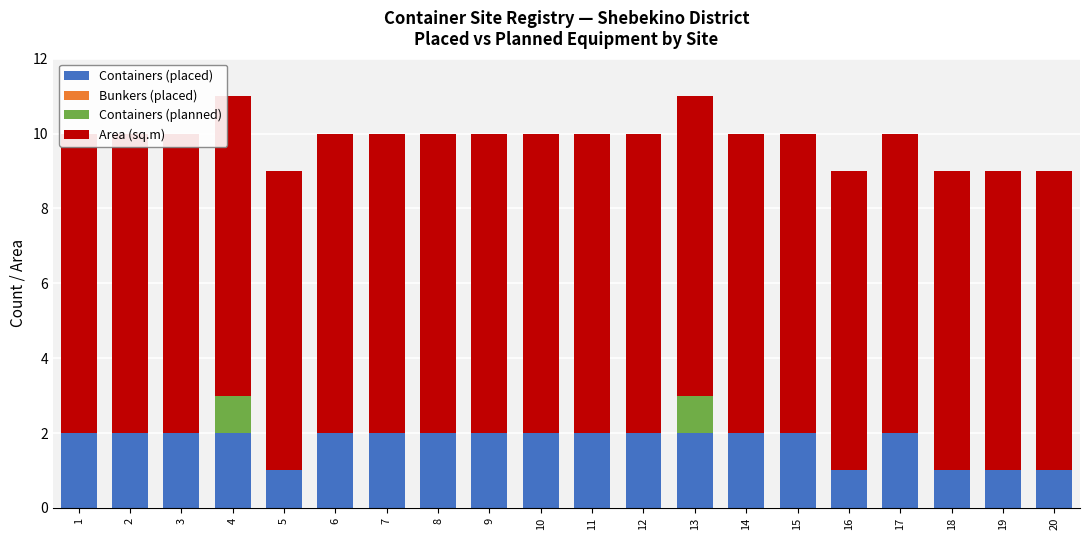

What is the approximate value of Containers (placed) at 7?

2